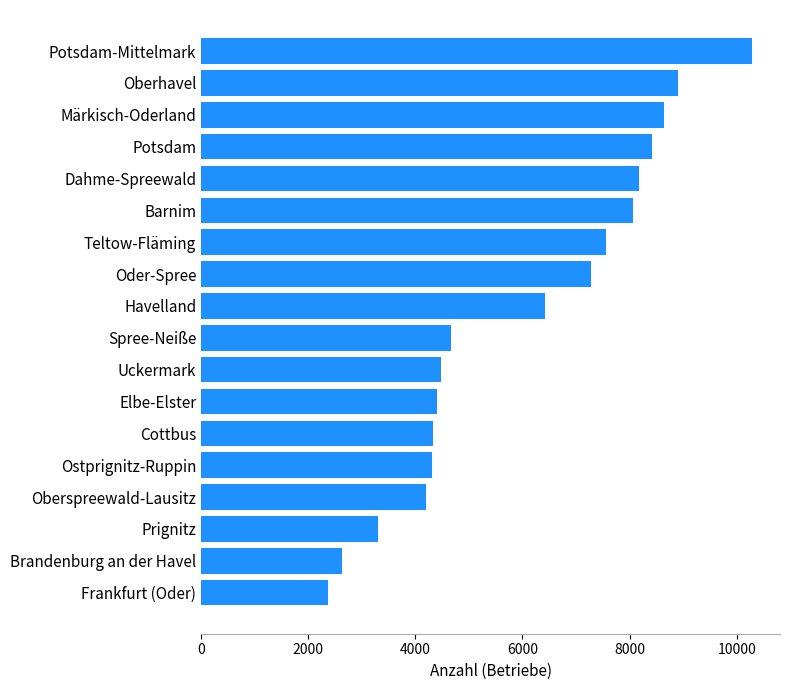

Are the bars grouped side by side (vs. stacked)?

No